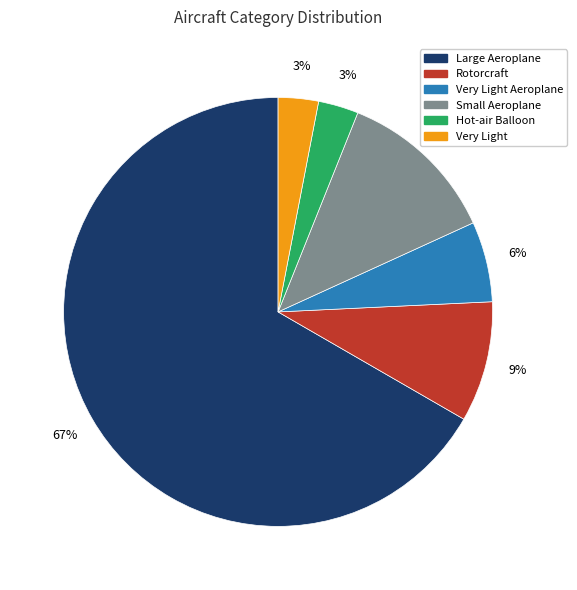

To the nearest percent, what portion does Very Light Aeroplane represent?

6%